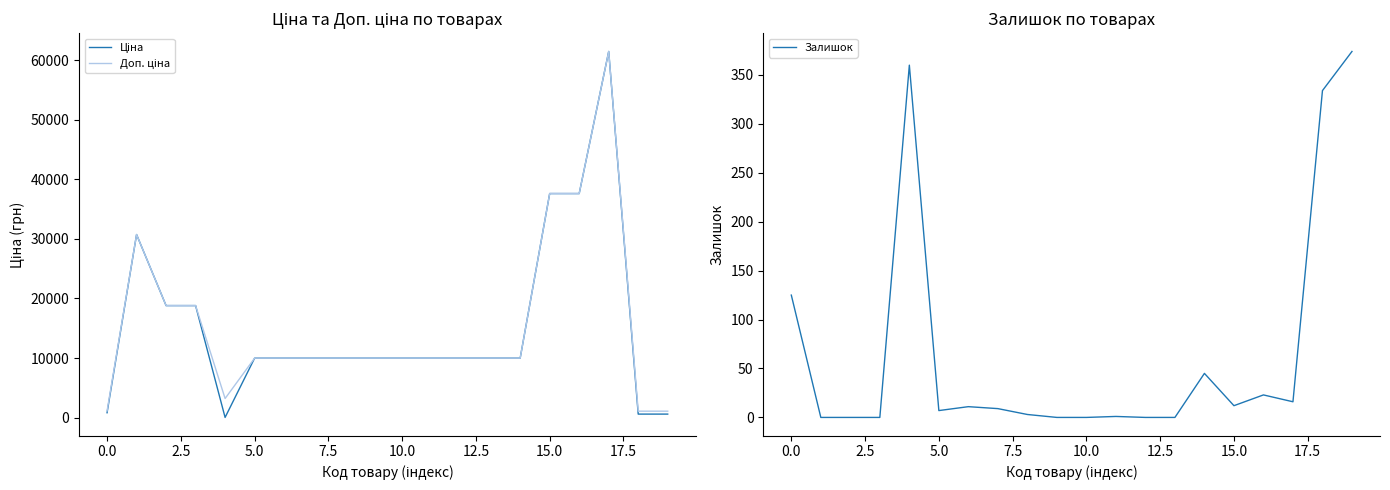

The Ціна series shows 589.9 at 18. True or false?

True